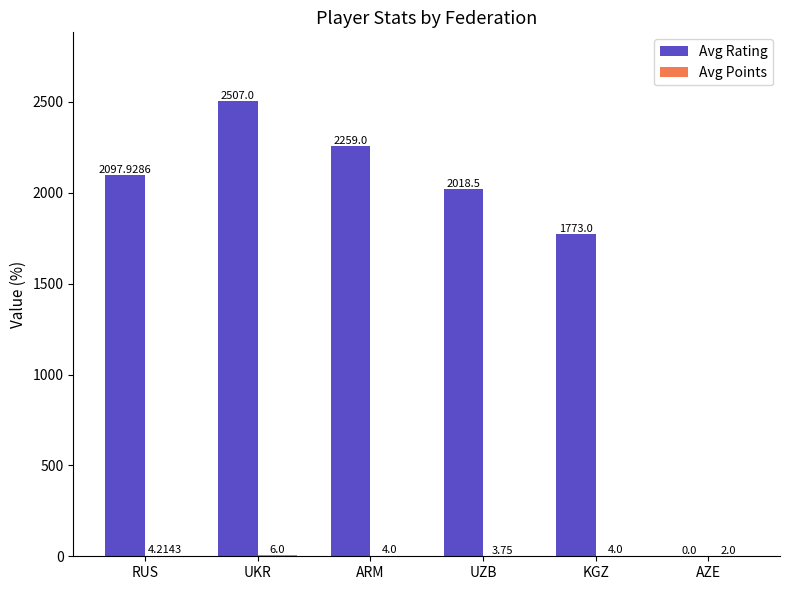

Which series has the largest total across all categories?

Avg Rating